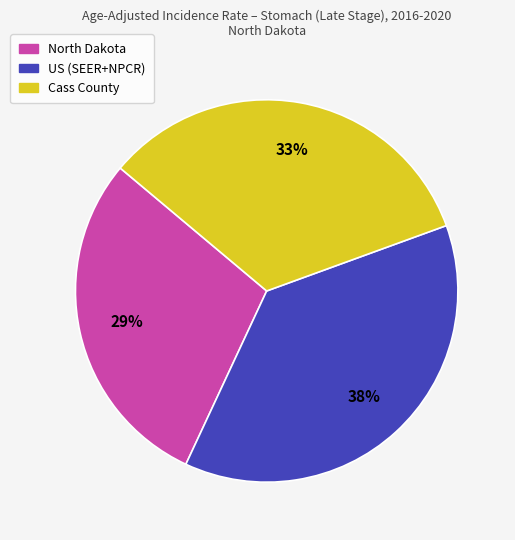

To the nearest percent, what is the average slice percentage?

33%